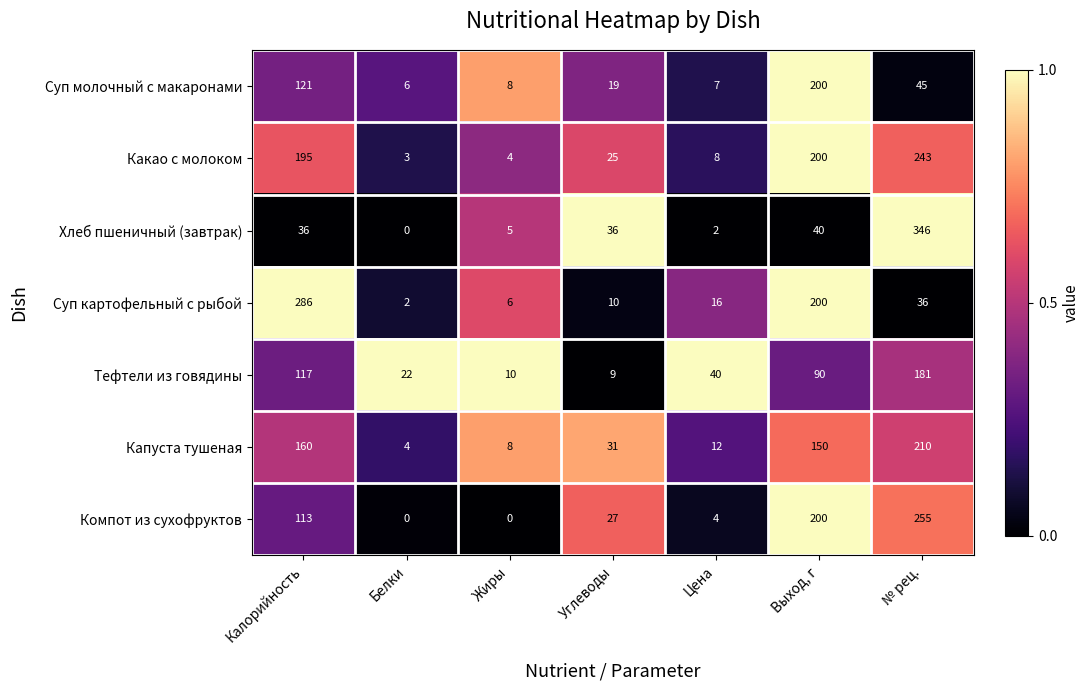

What is the spread (max minus min) of values at Жиры?

10